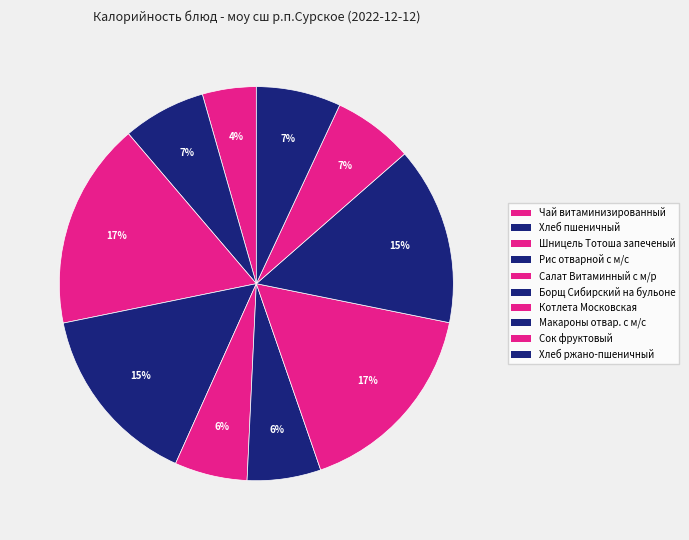

Which has a higher value, Котлета Московская or Шницель Тотоша запеченый?

Шницель Тотоша запеченый